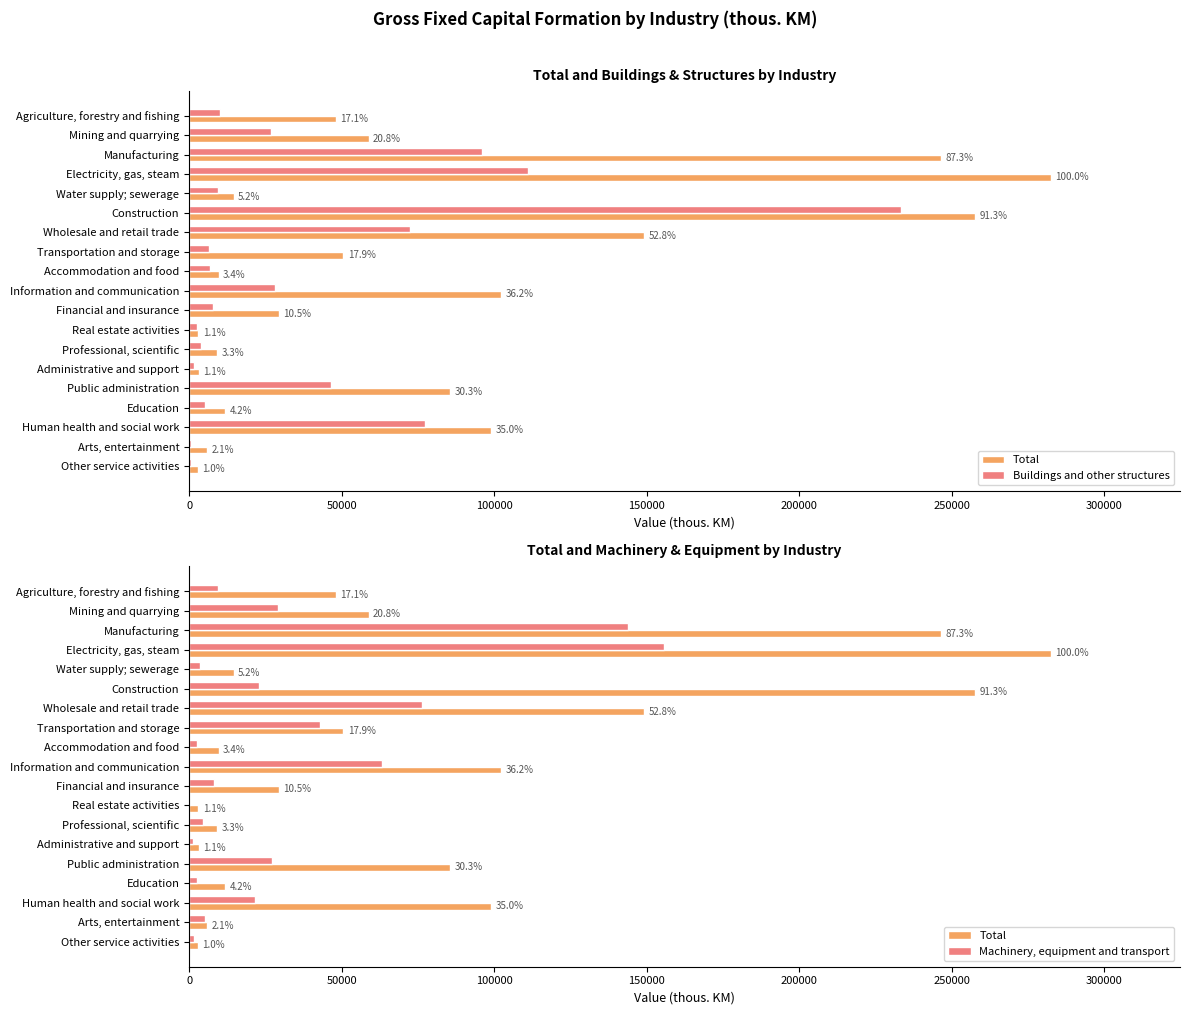

Reading left to right, list all the values displayed in this chart.

Total: 48240	58824	246417	282420	14626	257716	149180	50565	9716	102365	29544	3076	9240	3083	85669	11843	98966	5940	2832
Buildings and other structures: 9979	26812	95992	110923	9533	233447	72400	6533	6941	28072	7799	2590	3794	1609	46379	5067	77274	600	739
Machinery, equipment and transport: 9442	29292	143781	155753	3536	22970	76338	43032	2651	63089	8057	440	4582	1442	27163	2467	21540	5334	1471